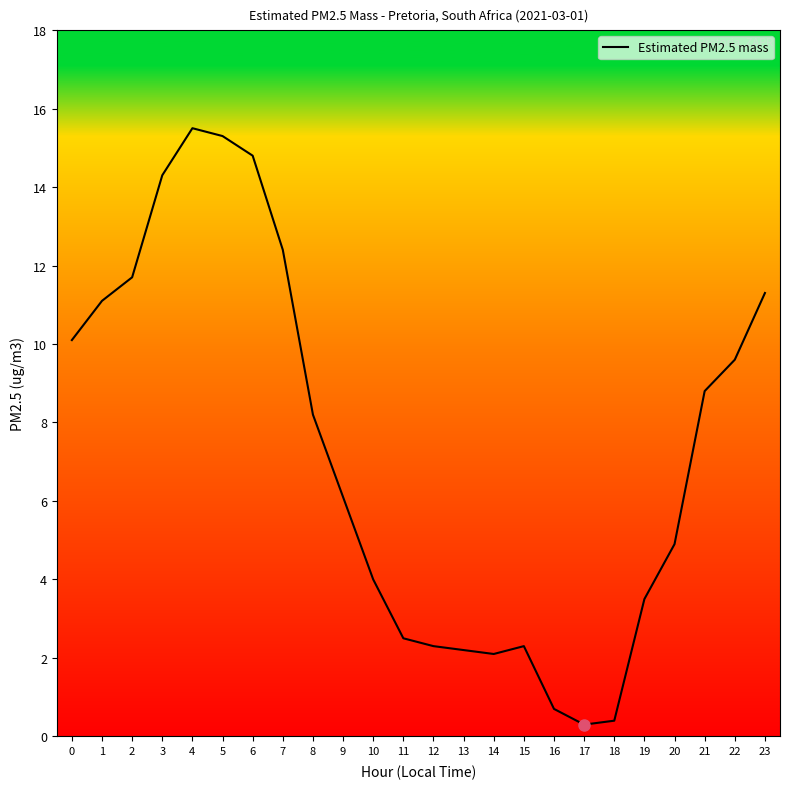

What is the difference between the maximum and minimum values?

15.2